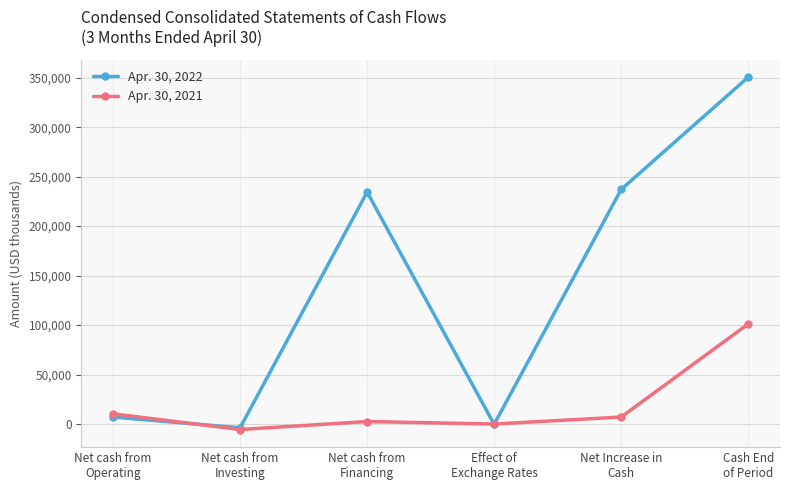

In Apr. 30, 2021, how many points are lower than both neighbors (excluding endpoints)?

2